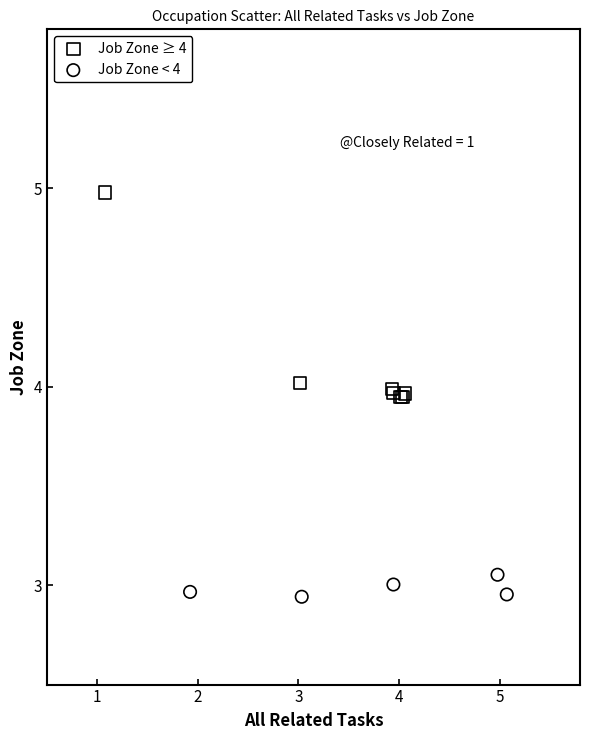

Which series reaches the minimum Y coordinate?

Job Zone < 4